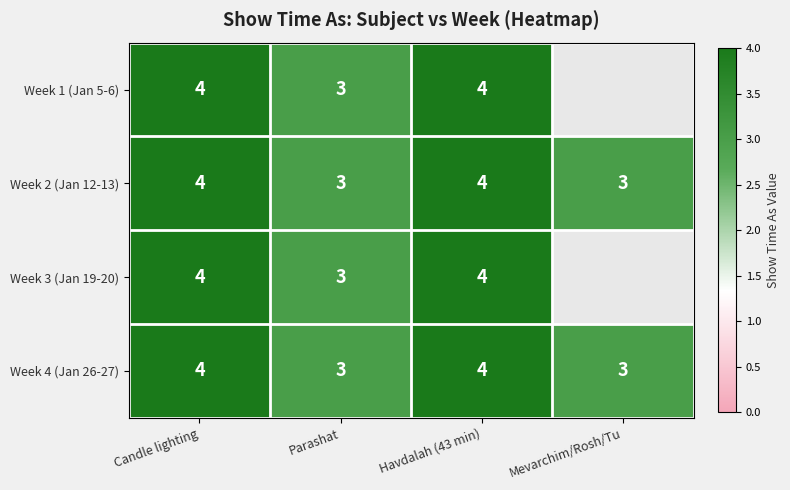

Count the number of categories in the chart.

4